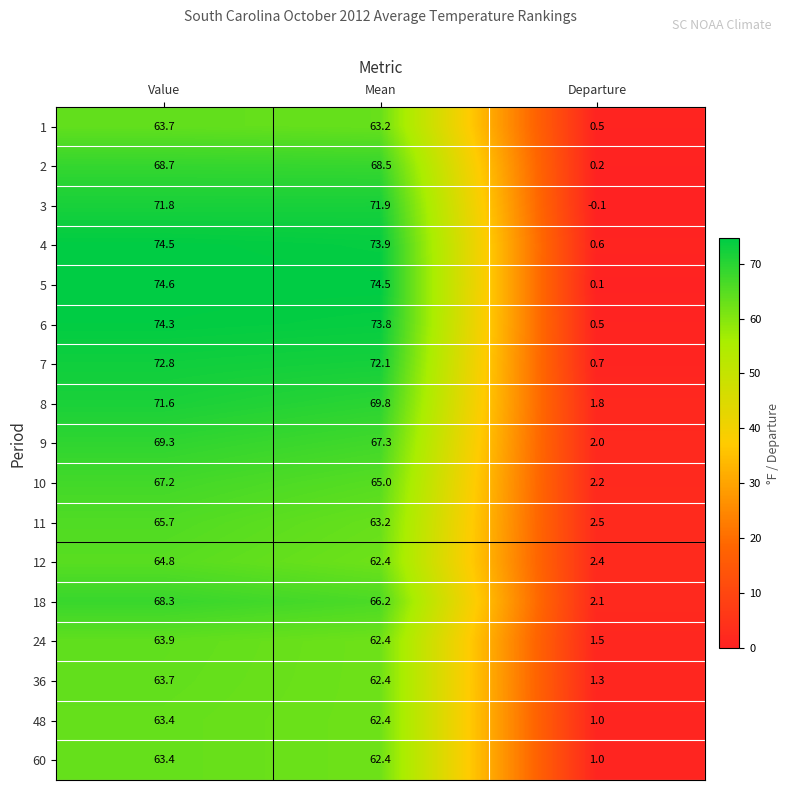

Count the number of categories in the chart.

3